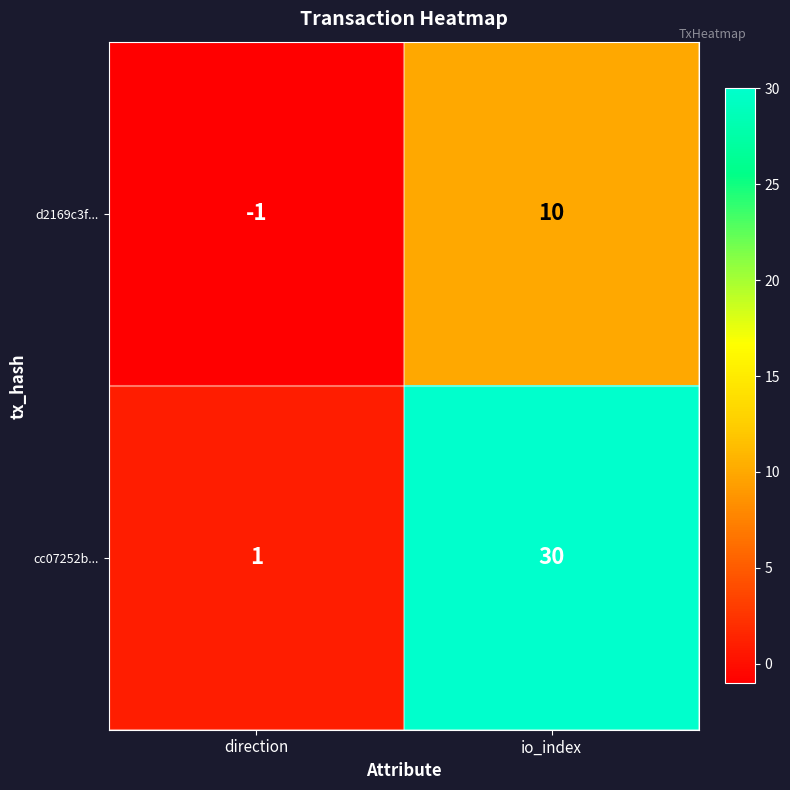

Which label corresponds to the smallest value in the chart?

direction